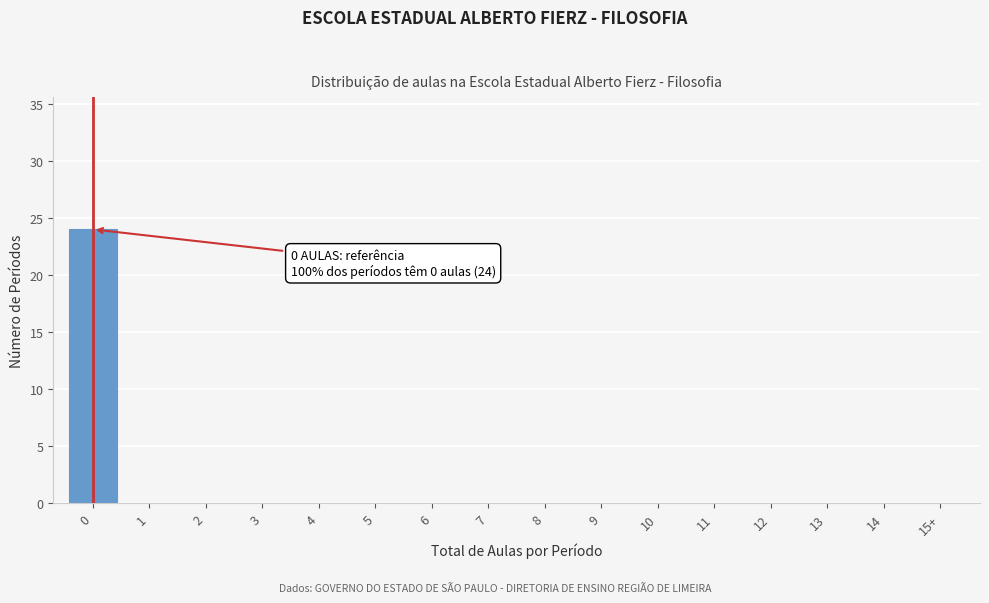

Reading left to right, list all the values displayed in this chart.

0=24	1=0	2=0	3=0	4=0	5=0	6=0	7=0	8=0	9=0	10=0	11=0	12=0	13=0	14=0	15+=0